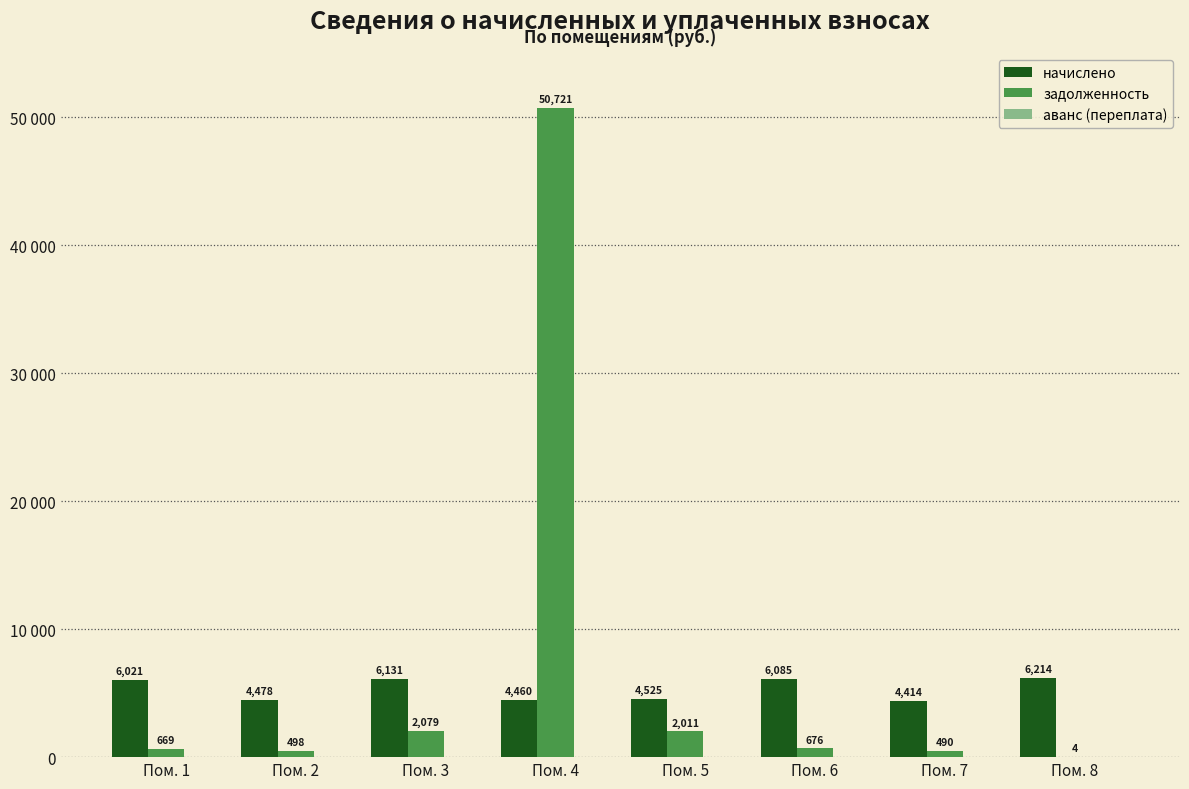

Rank the series by their maximum value, from lowest to highest.

аванс (переплата), начислено, задолженность